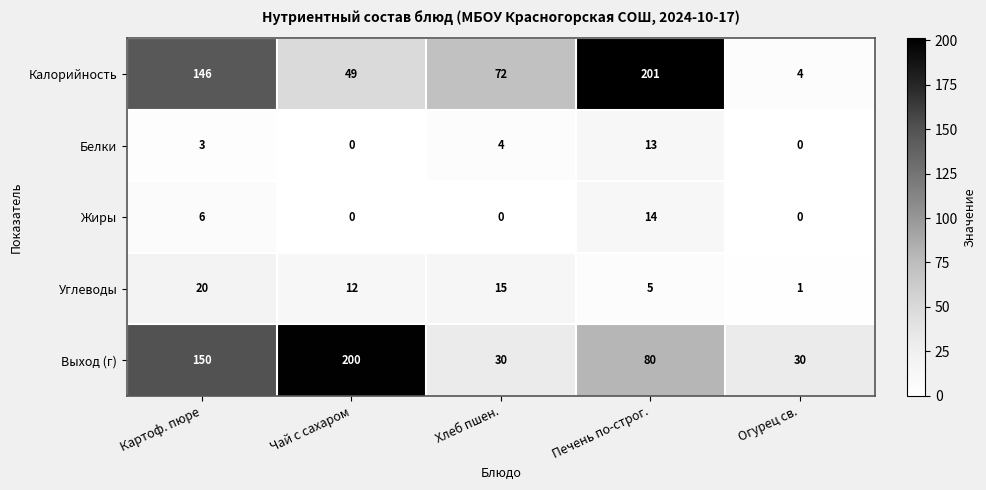

At which category does the chart reach its peak across all series?

Печень по-строг.